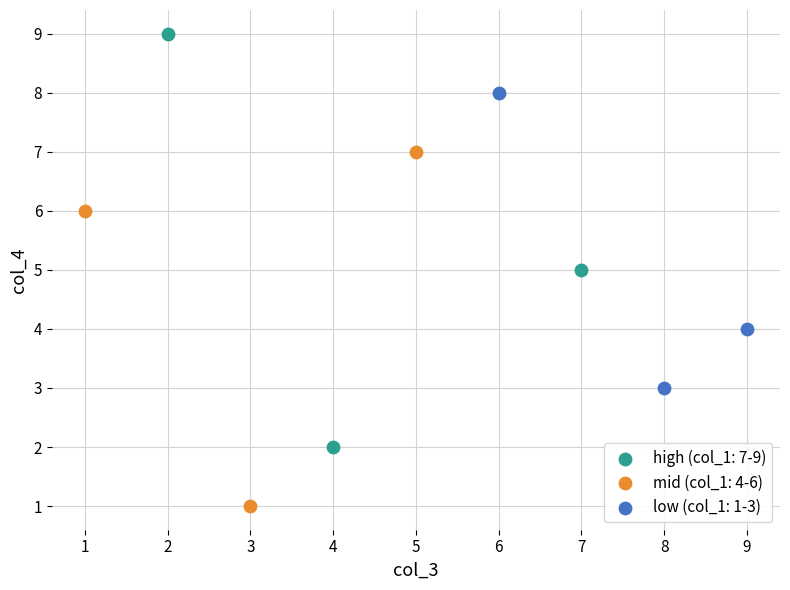

Which series reaches the maximum Y coordinate?

high (col_1: 7-9)